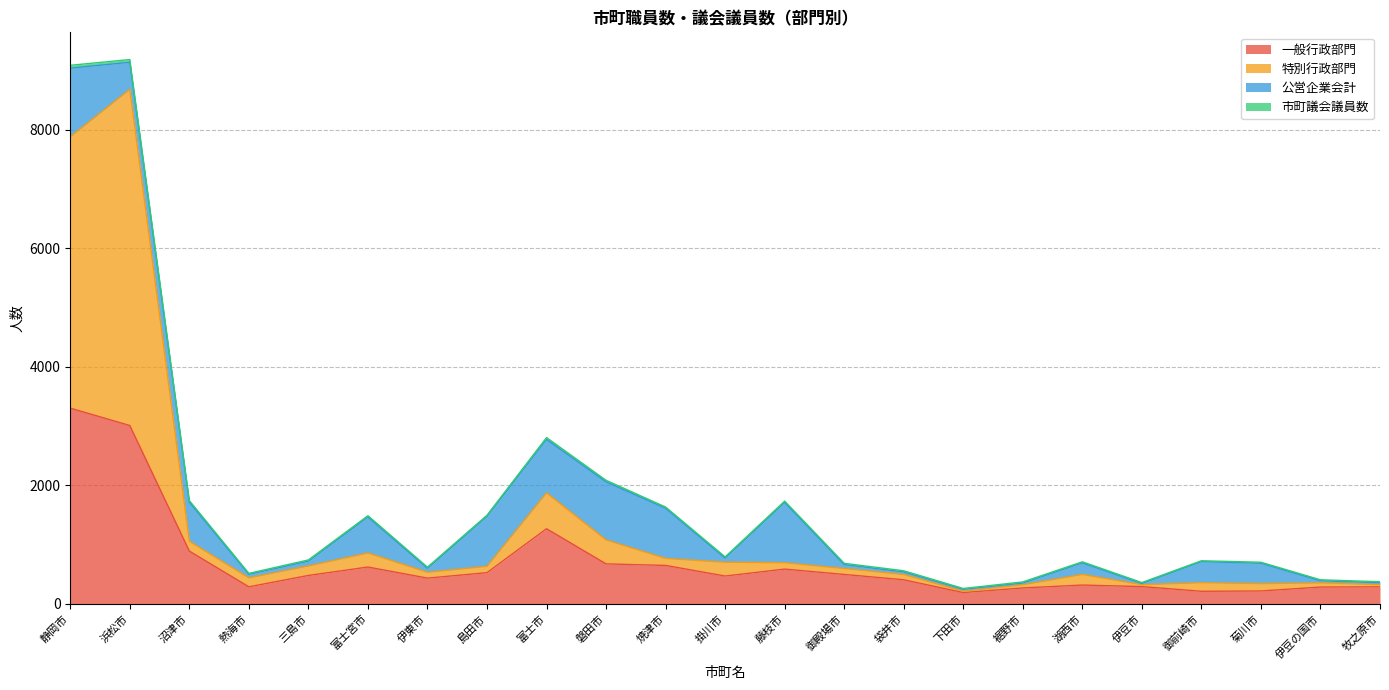

True or false: 特別行政部門 and 一般行政部門 intersect in this chart.

False